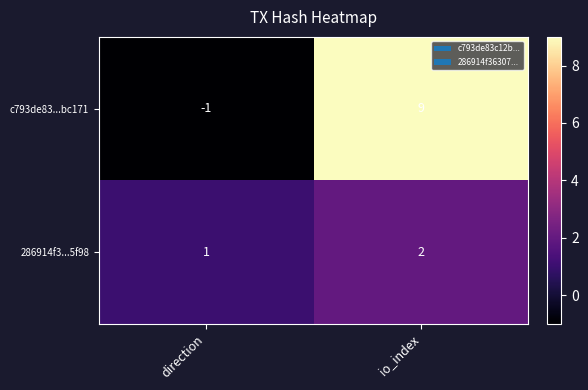

Reading right to left, extract all data points from this chart.

c793de83...bc171: io_index=9	direction=-1
286914f3...5f98: io_index=2	direction=1